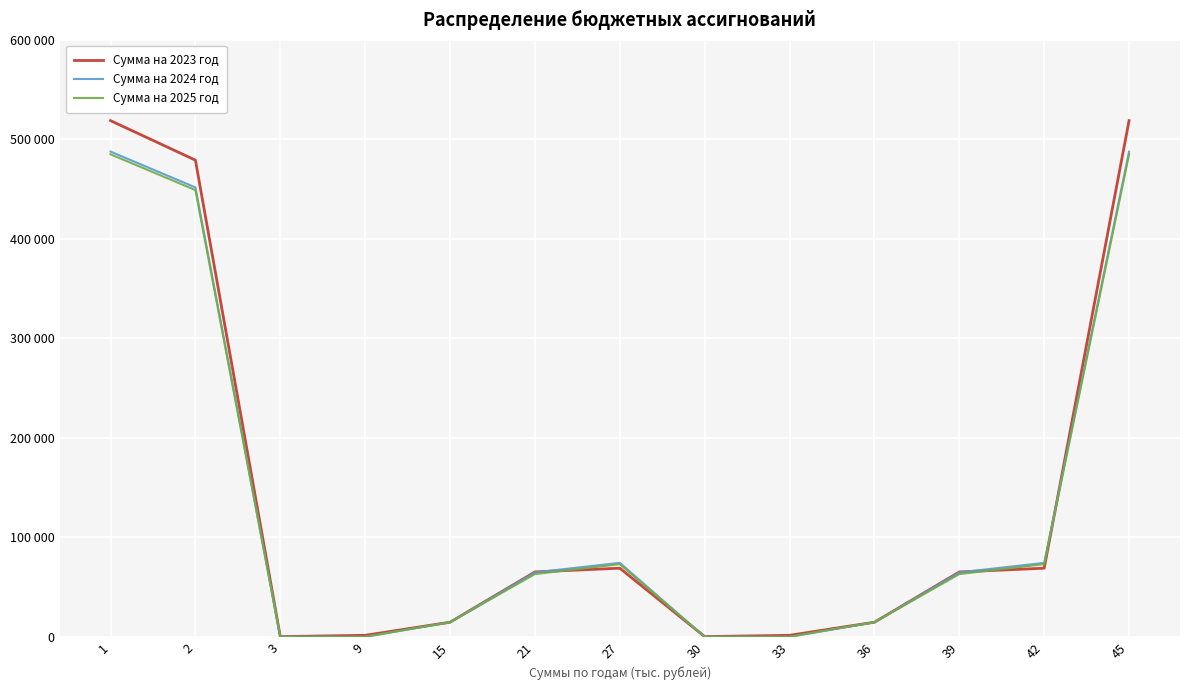

What is the difference between the Сумма на 2023 год values at 15 and 21?

50567.5